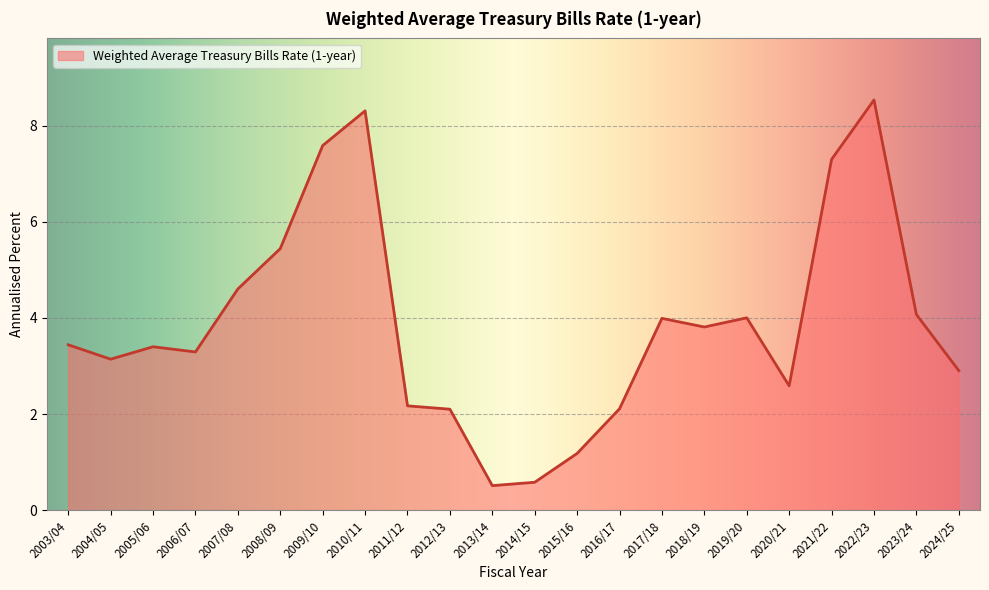

True or false: the data shows 12.0 at 2010/11.

False